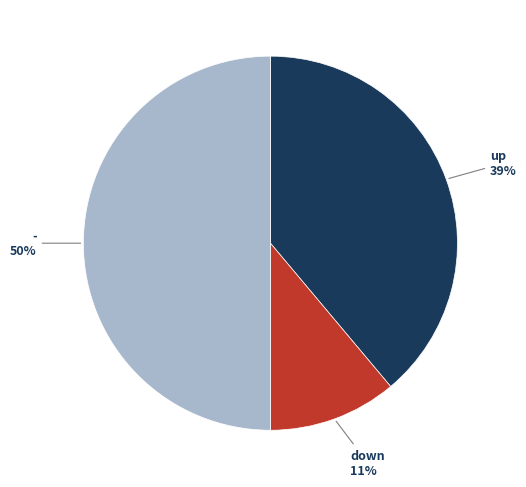

Does down account for over 50% of the chart?

No